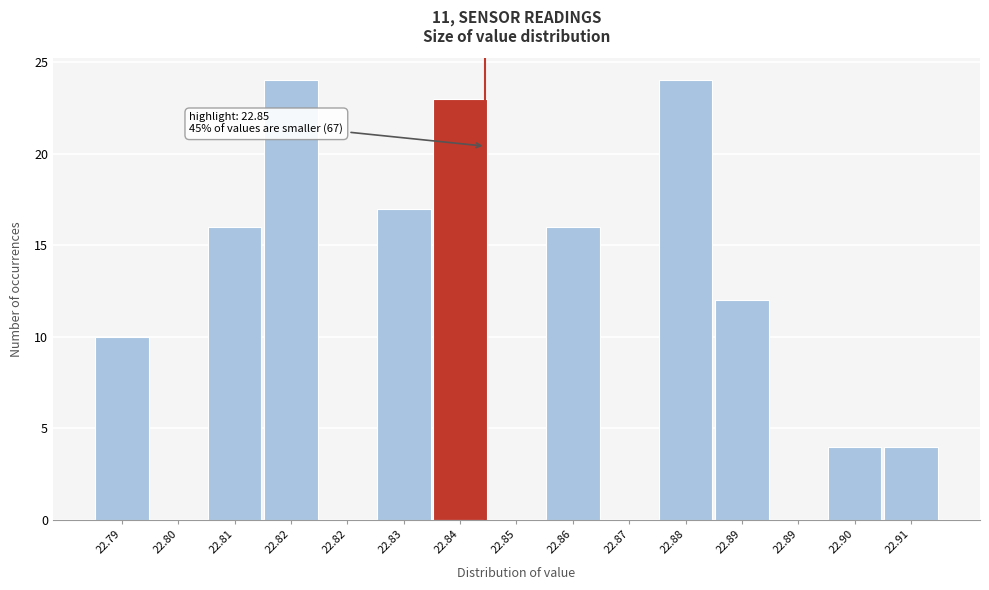

How many distinct data groups are displayed?

1